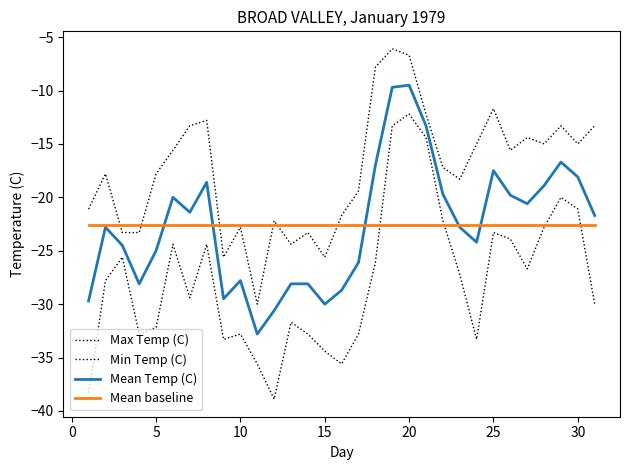

How many lines are shown in the chart?

4